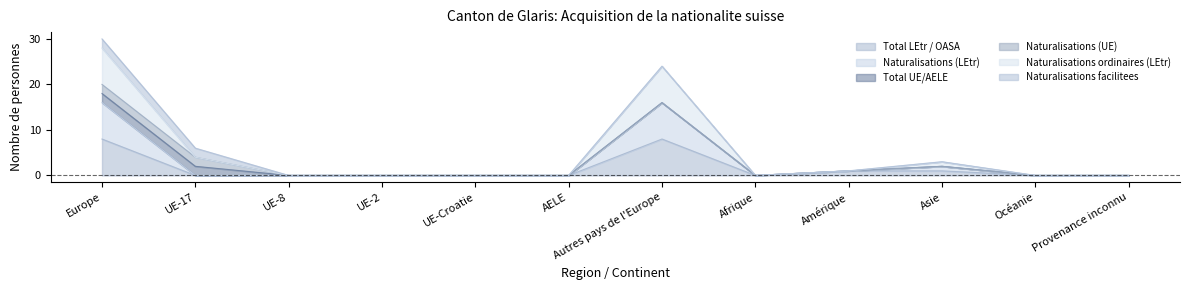

True or false: Naturalisations (LEtr) and Naturalisations ordinaires (LEtr) cross at least once.

False